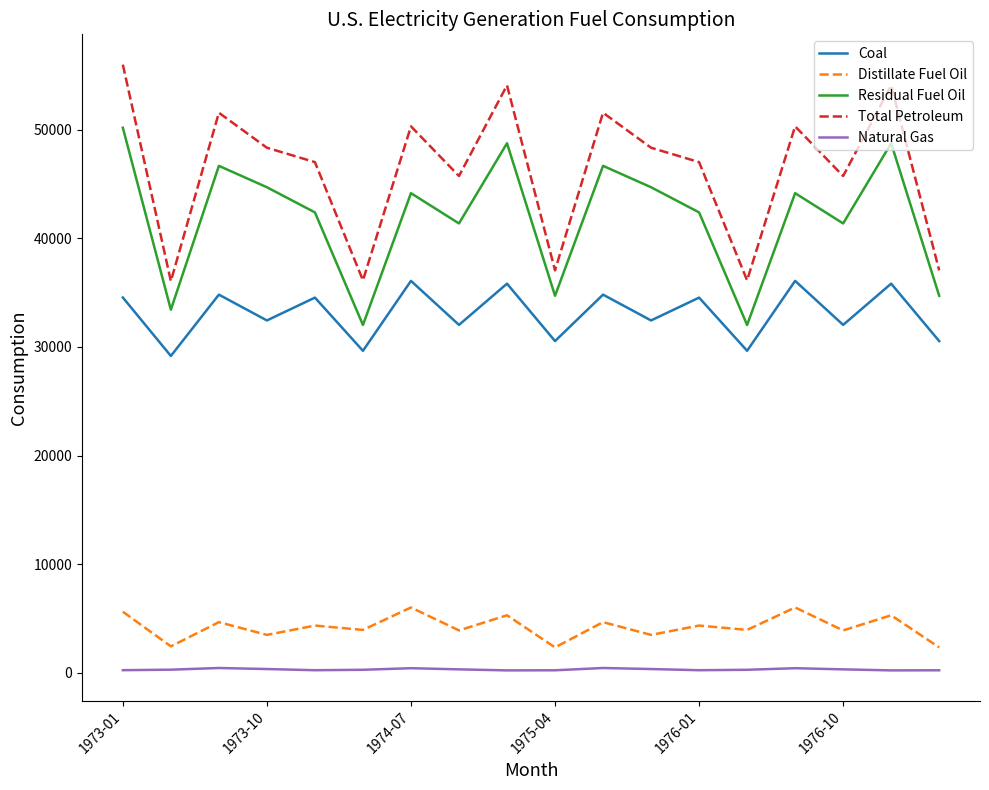

List the series in order of their peak value, lowest first.

Natural Gas, Distillate Fuel Oil, Coal, Residual Fuel Oil, Total Petroleum